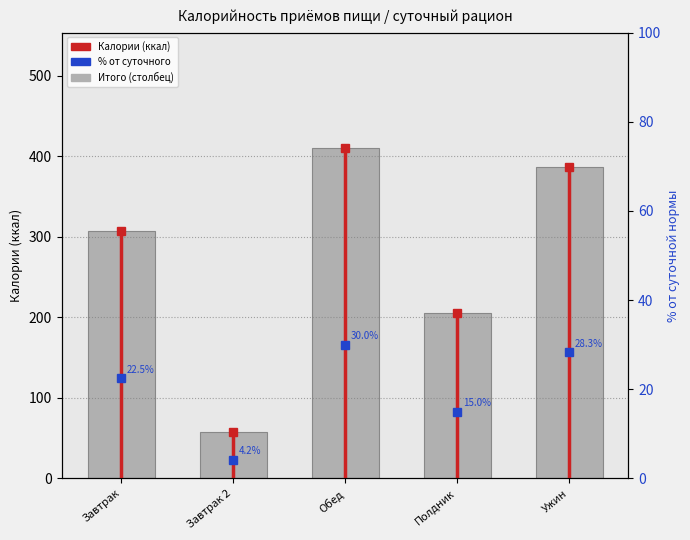

What is the difference between the maximum and minimum values?

352.7